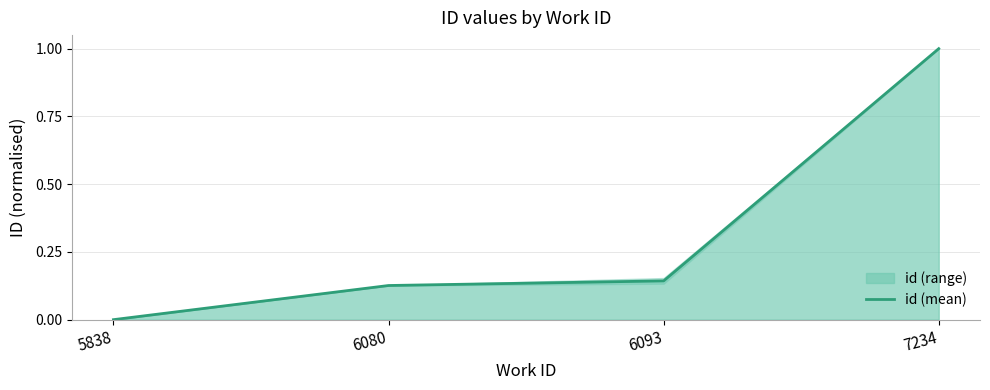

Does the chart display data point markers on the line(s)?

No